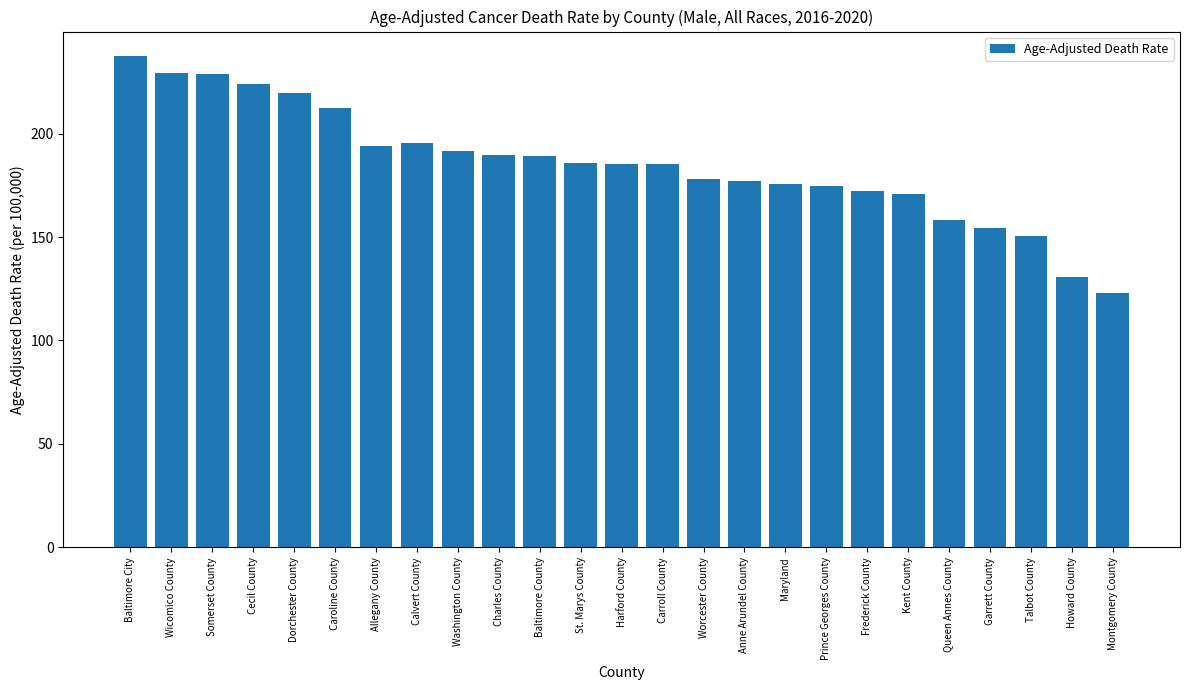

Count the number of data series in this chart.

1